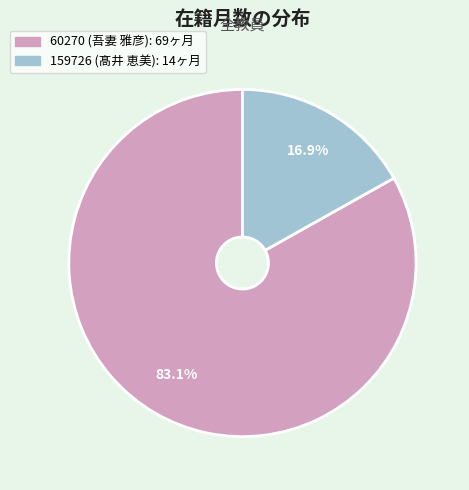

Which has a higher value, 60270 (吾妻 雅彦) or 159726 (髙井 恵美)?

60270 (吾妻 雅彦)